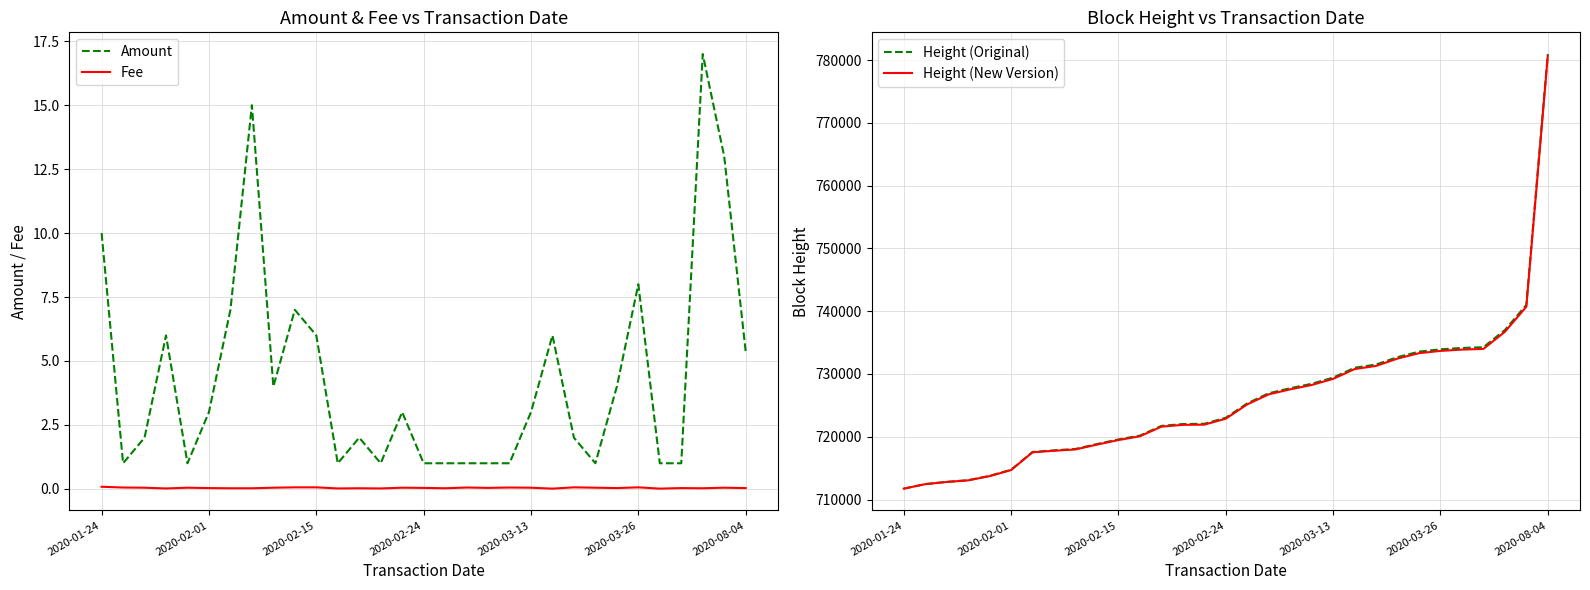

How many categories are shown in the chart?

31